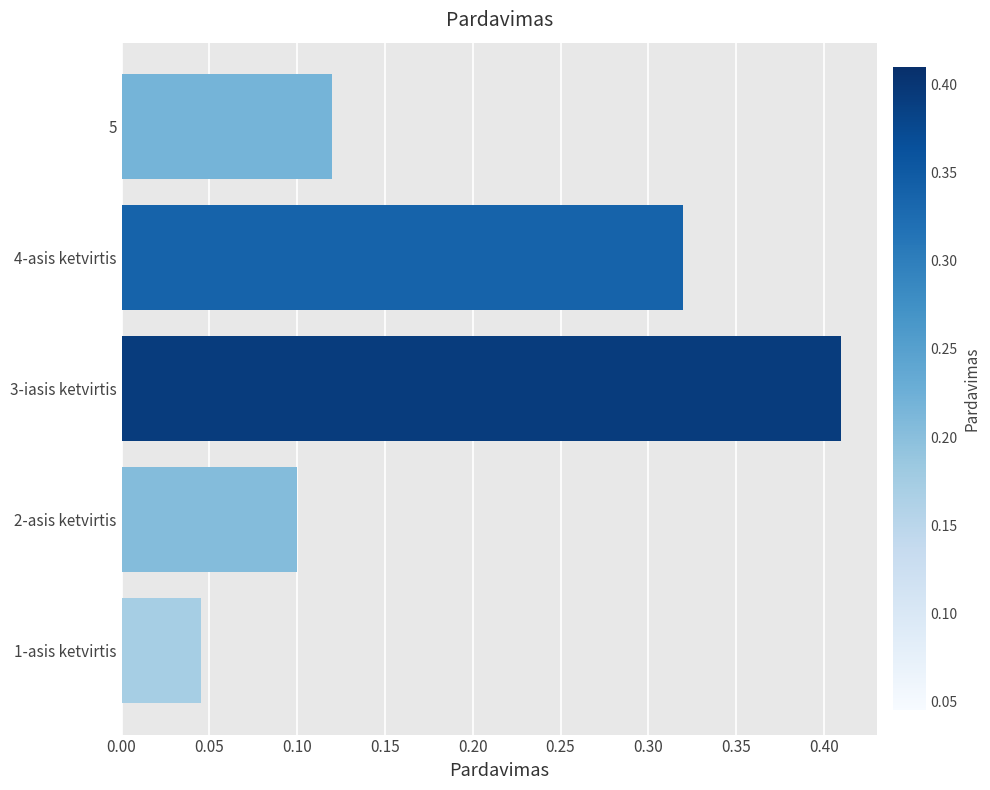

What is the change in value from 1-asis ketvirtis to 4-asis ketvirtis?

+0.3